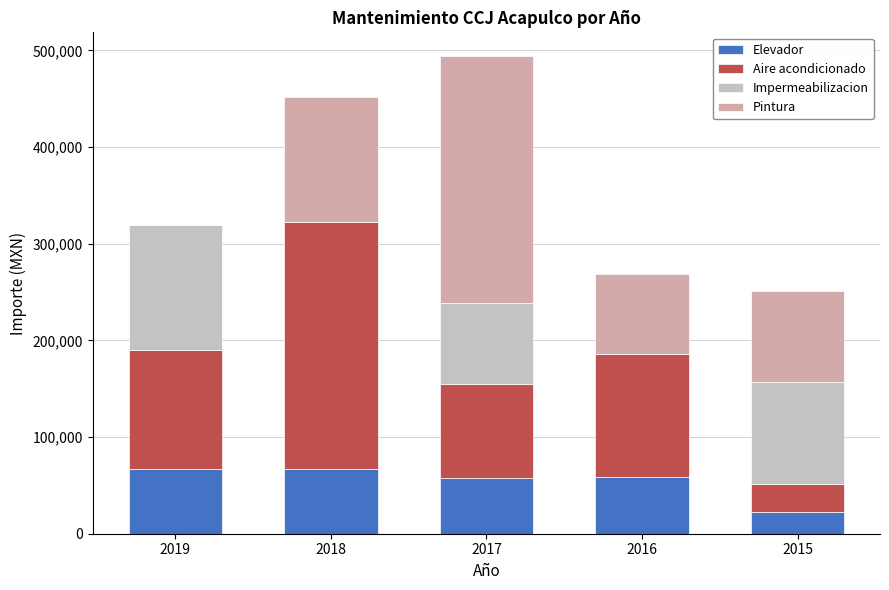

What is the minimum value for Elevador?

22166.1